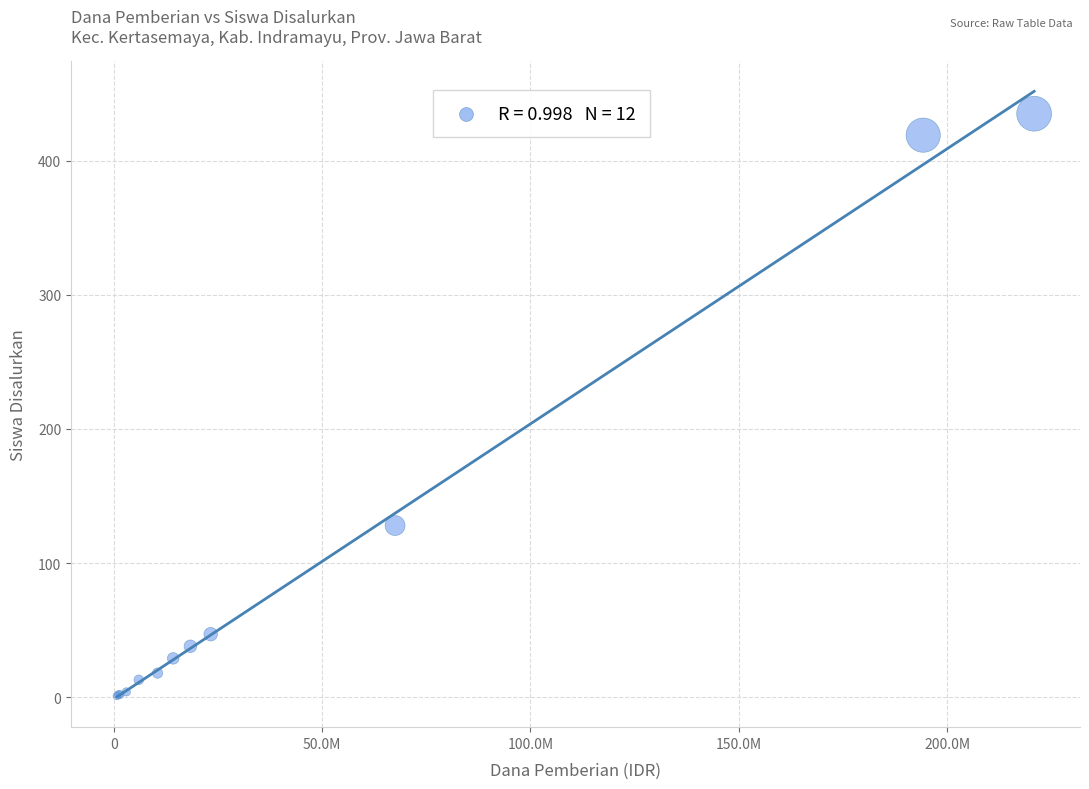

What Y value in the scatter plot is closest to 218?

128